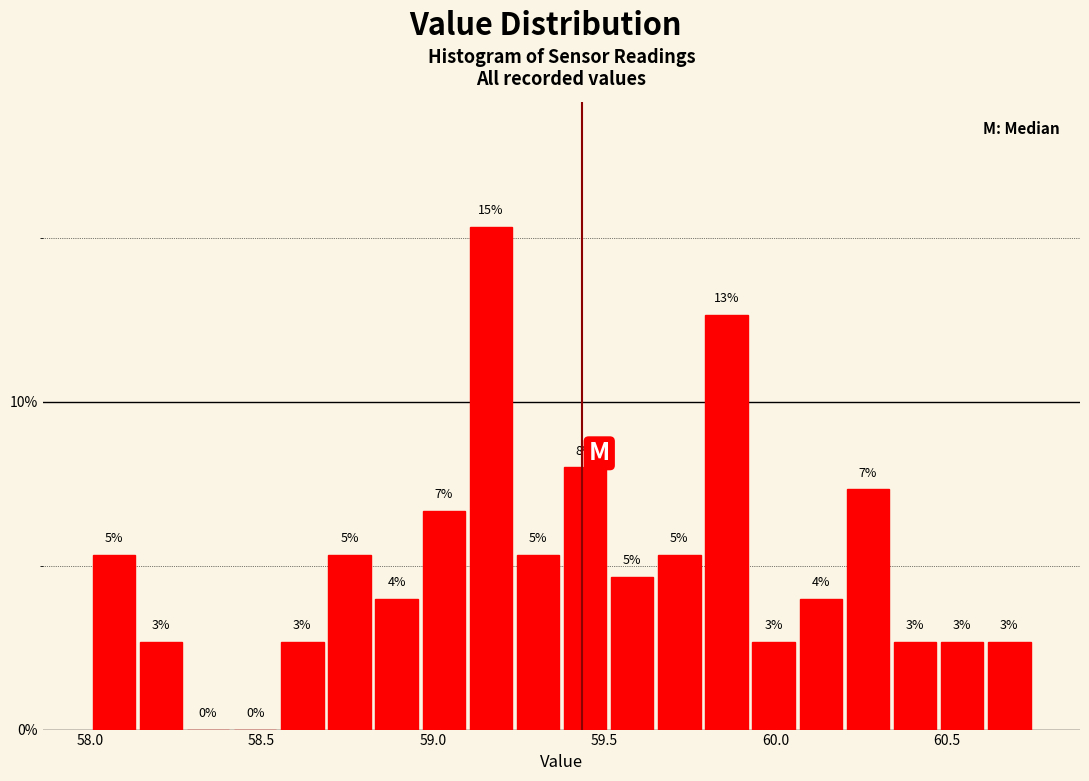

Around what value on the x-axis is the tallest bar? Give the approximate position of its centre, as read against the axis.

59.15